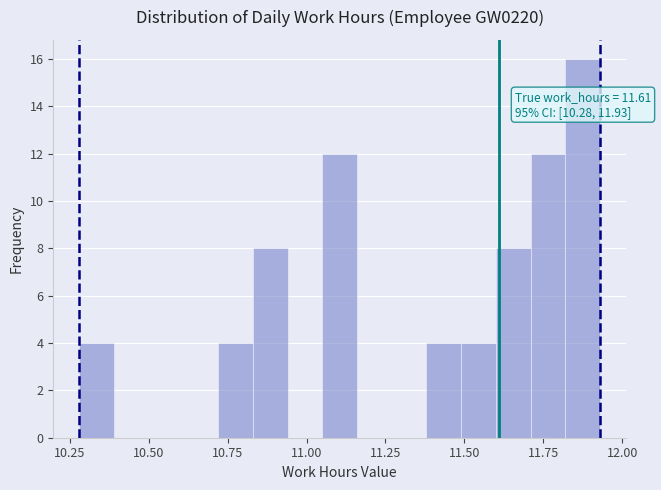

Around what value on the x-axis is the tallest bar? Give the approximate position of its centre, as read against the axis.

11.90